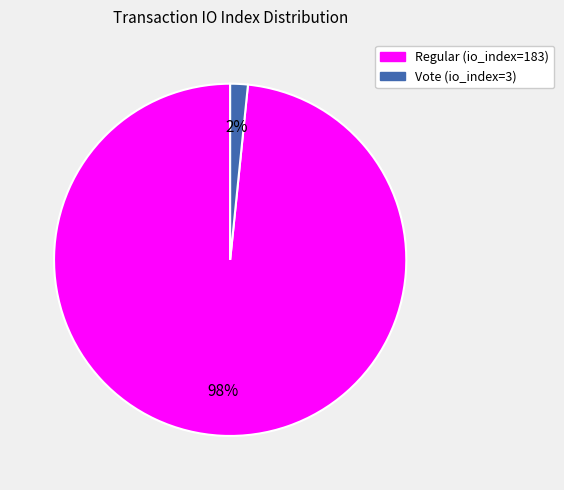

Is the sum of Vote (io_index=3) and Regular (io_index=183) greater than half?

Yes